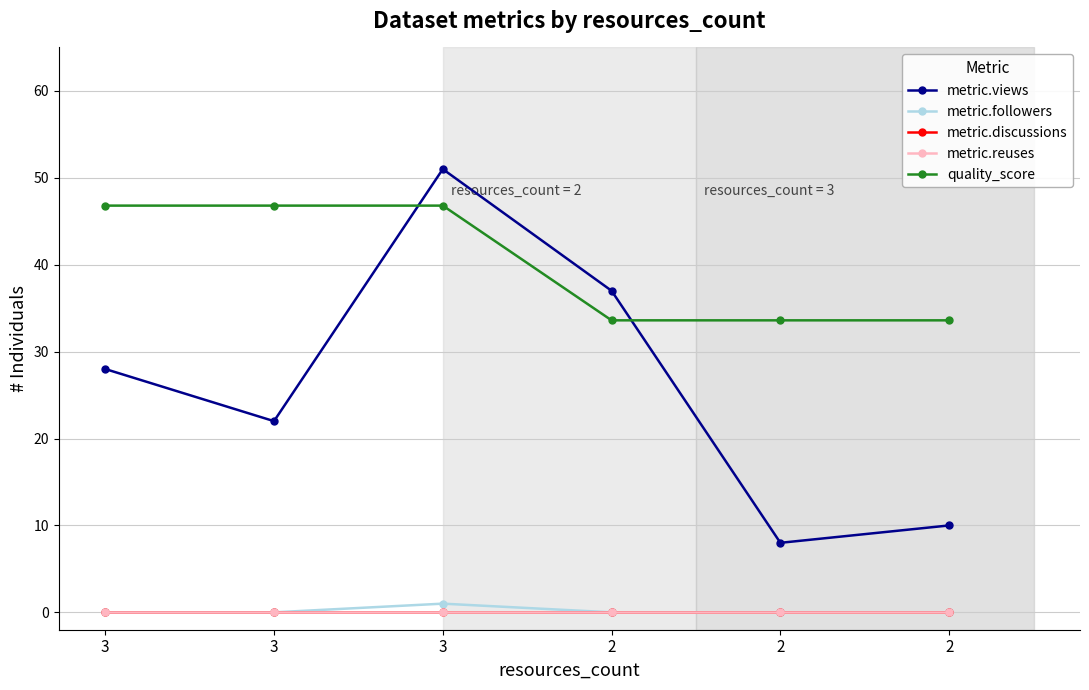

At how many categories does at least one series exceed 2?

6